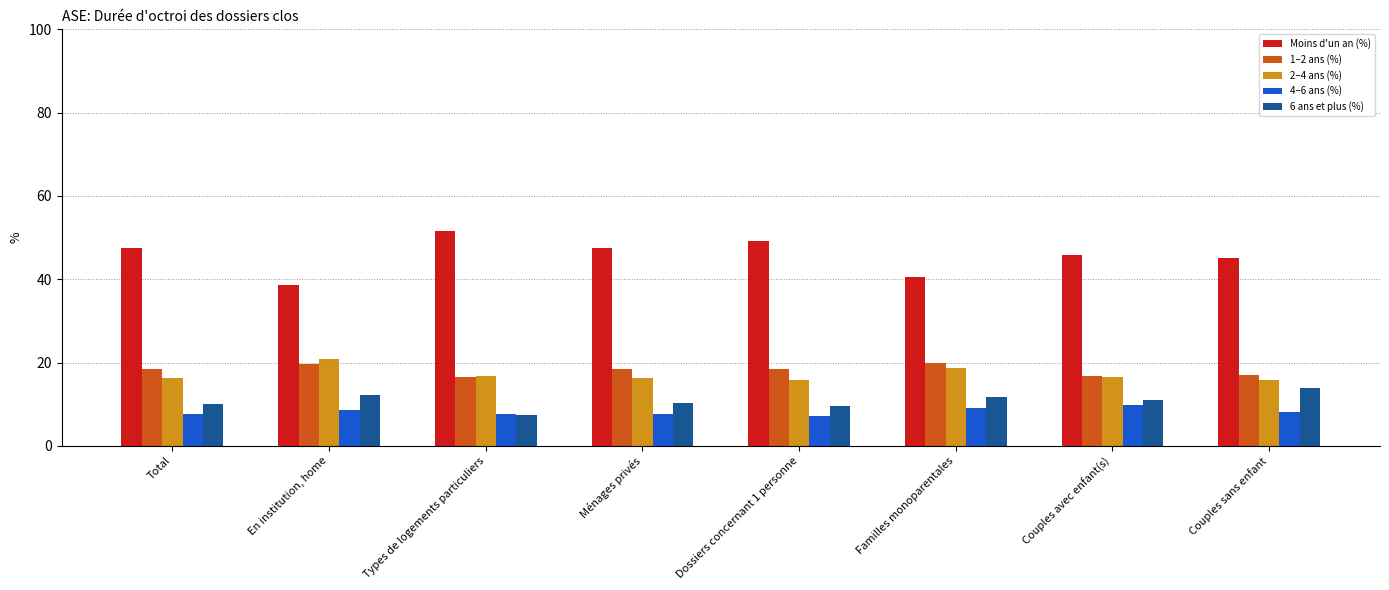

How many series are shown in this chart?

5